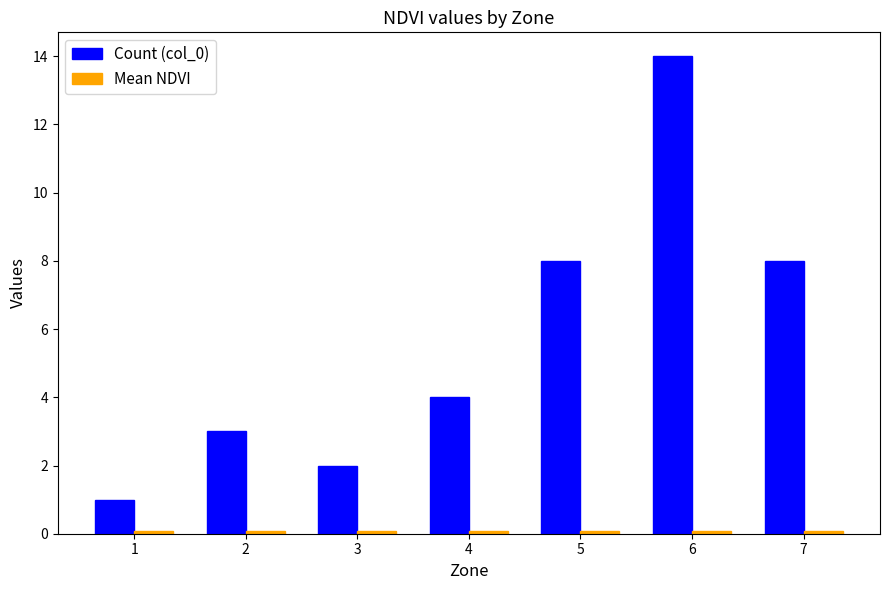

What is the greatest value displayed?

14.0